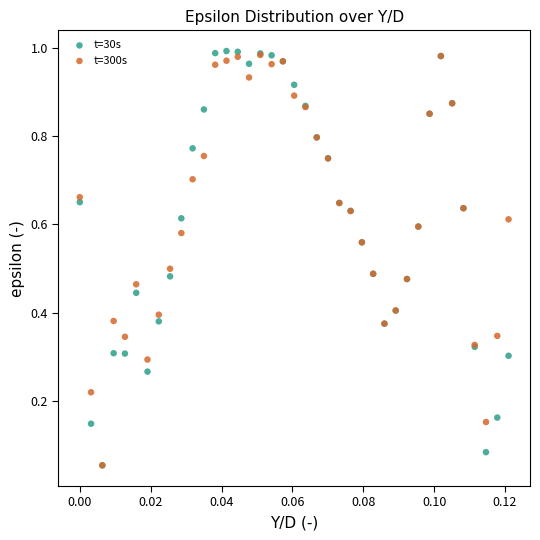

Which series reaches the maximum Y coordinate?

t=30s